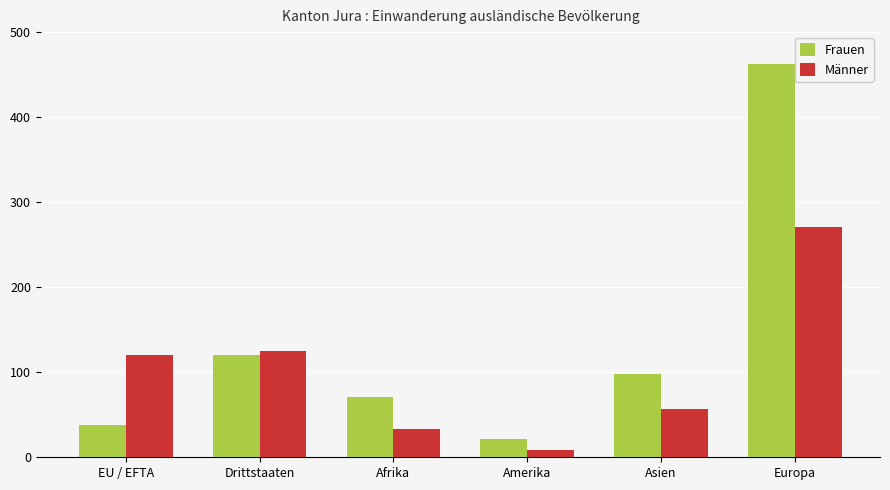

Which series has the largest total across all categories?

Frauen